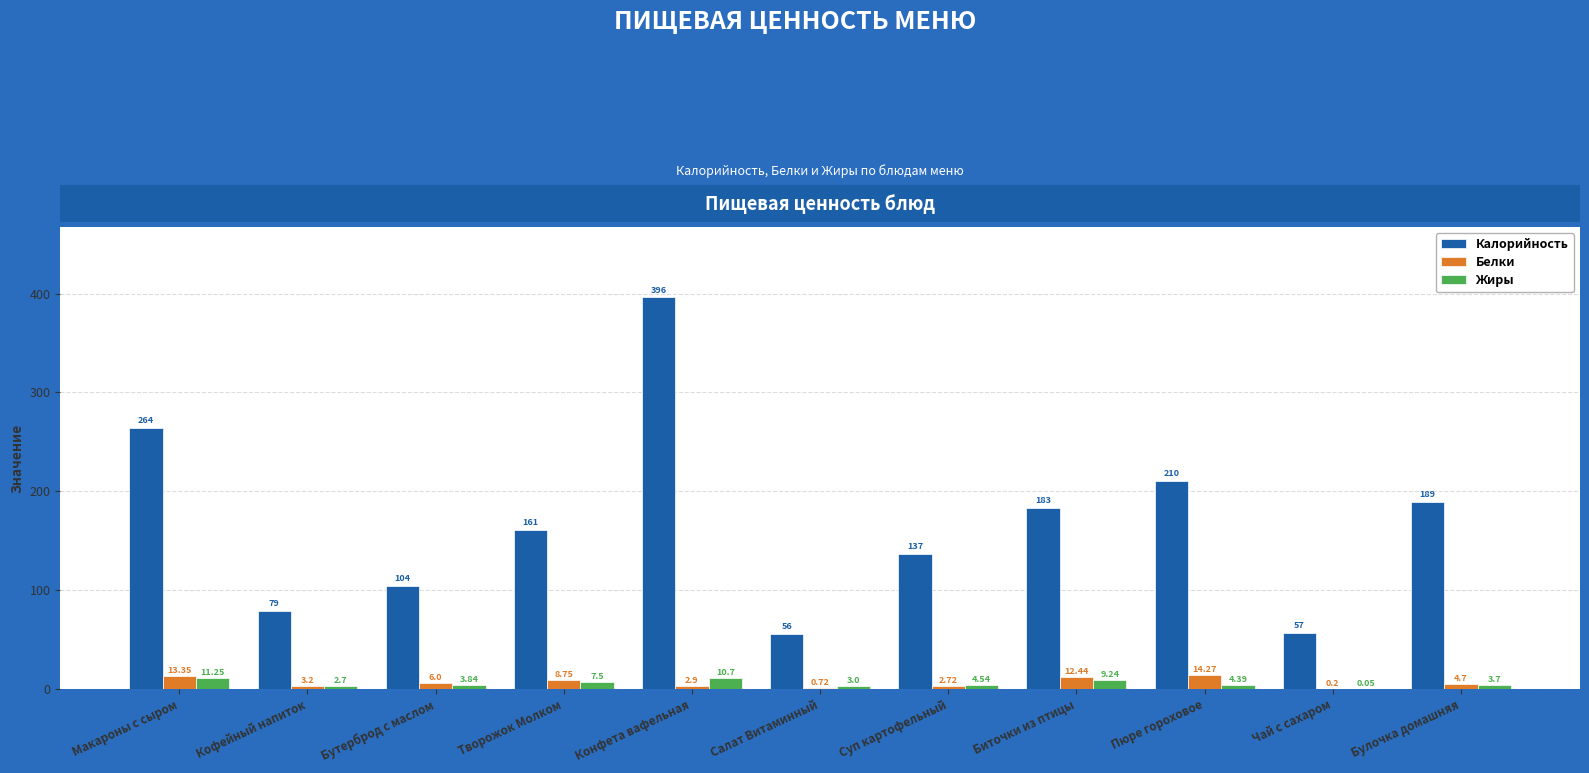

What is the spread (max minus min) of values at Булочка домашняя?

185.3